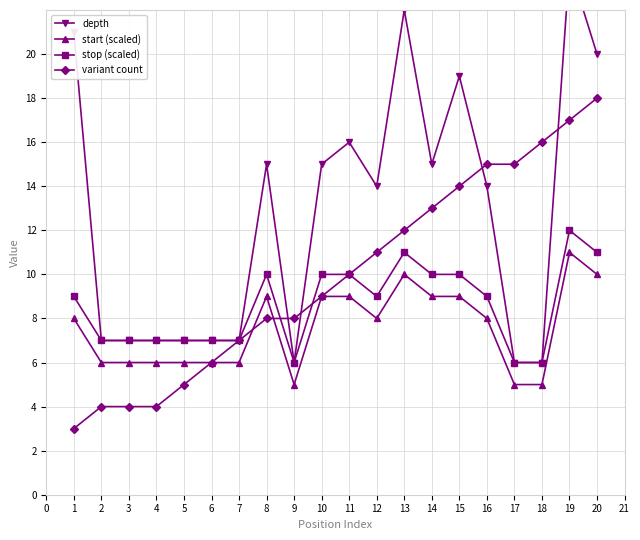

True or false: depth and start (scaled) intersect in this chart.

False